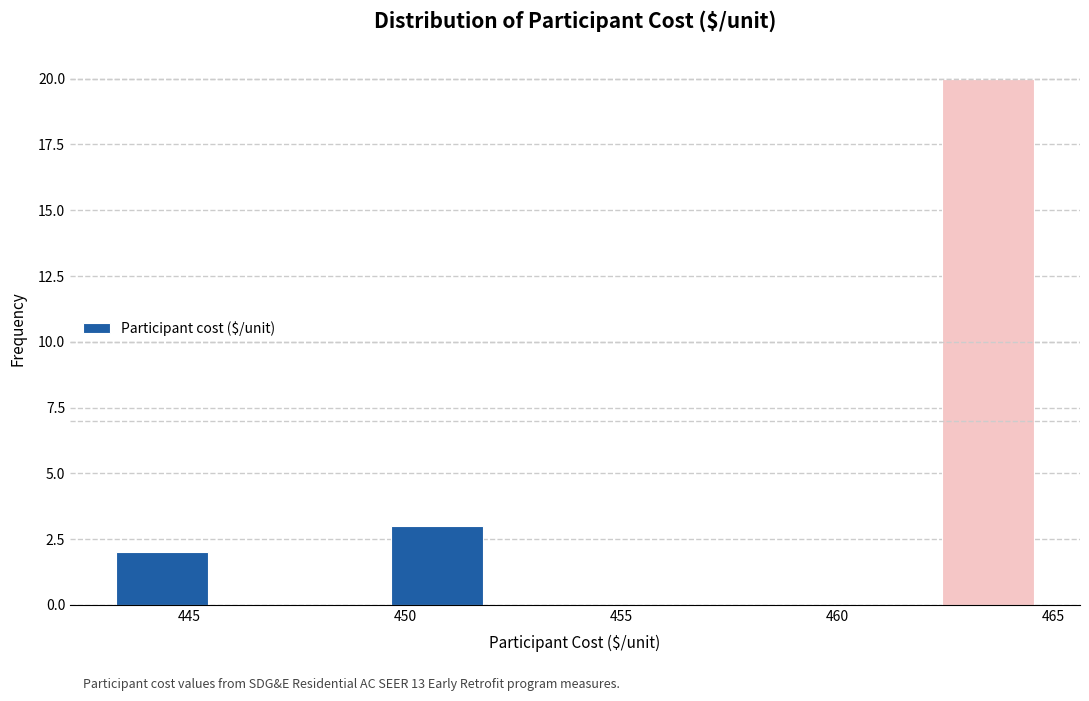

What is the height of the bar covering 462.5 to 464.5 on the x-axis? Neither the bar edges nor the heights are printed on the chart, so give them approximately, as read against the axes.

20